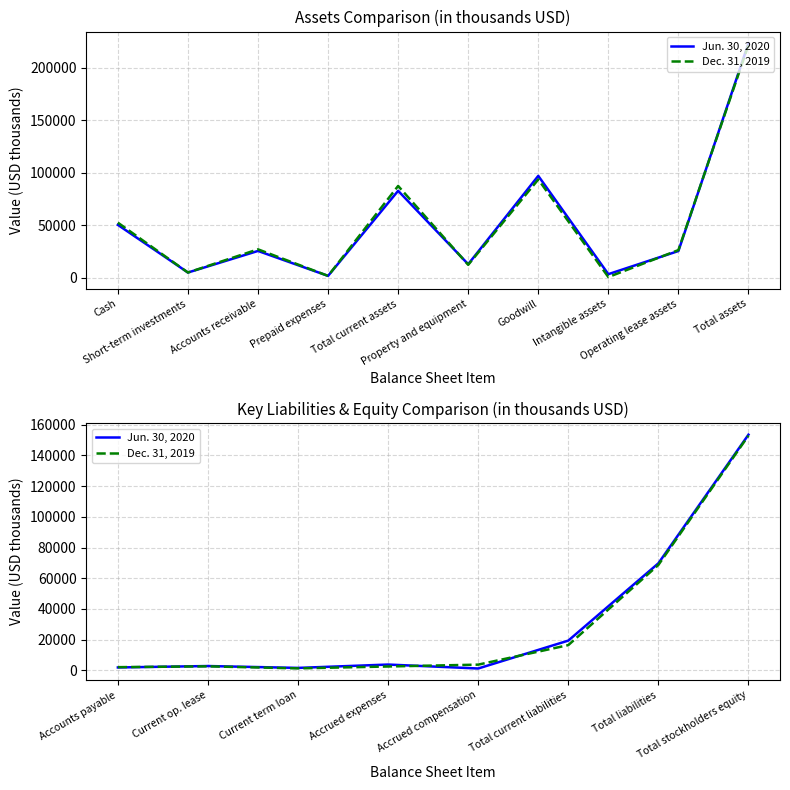

How many times do Dec. 31, 2019 and Jun. 30, 2020 cross each other?

3